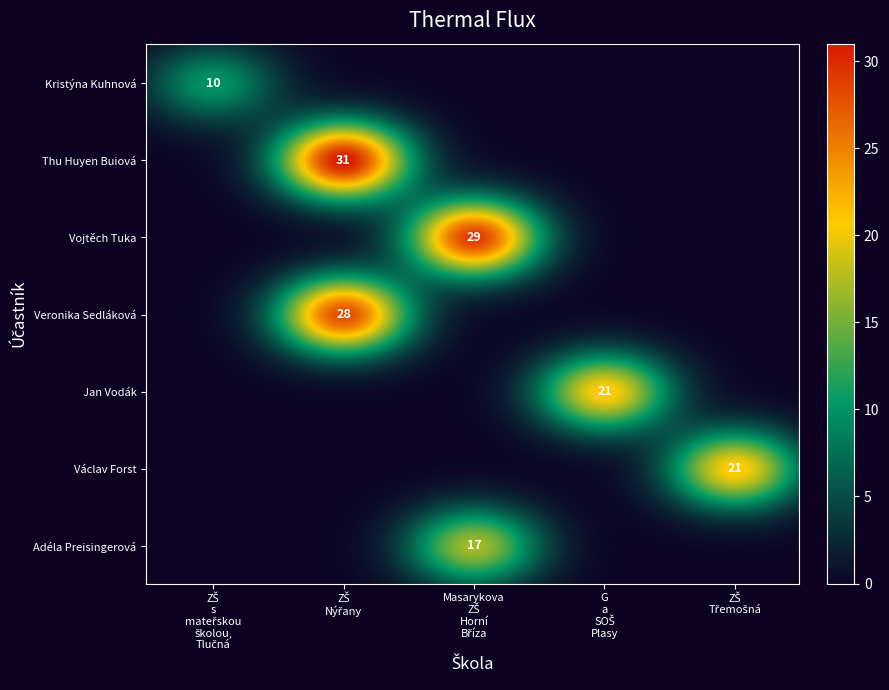

What is the sum of all Veronika Sedláková values?

28